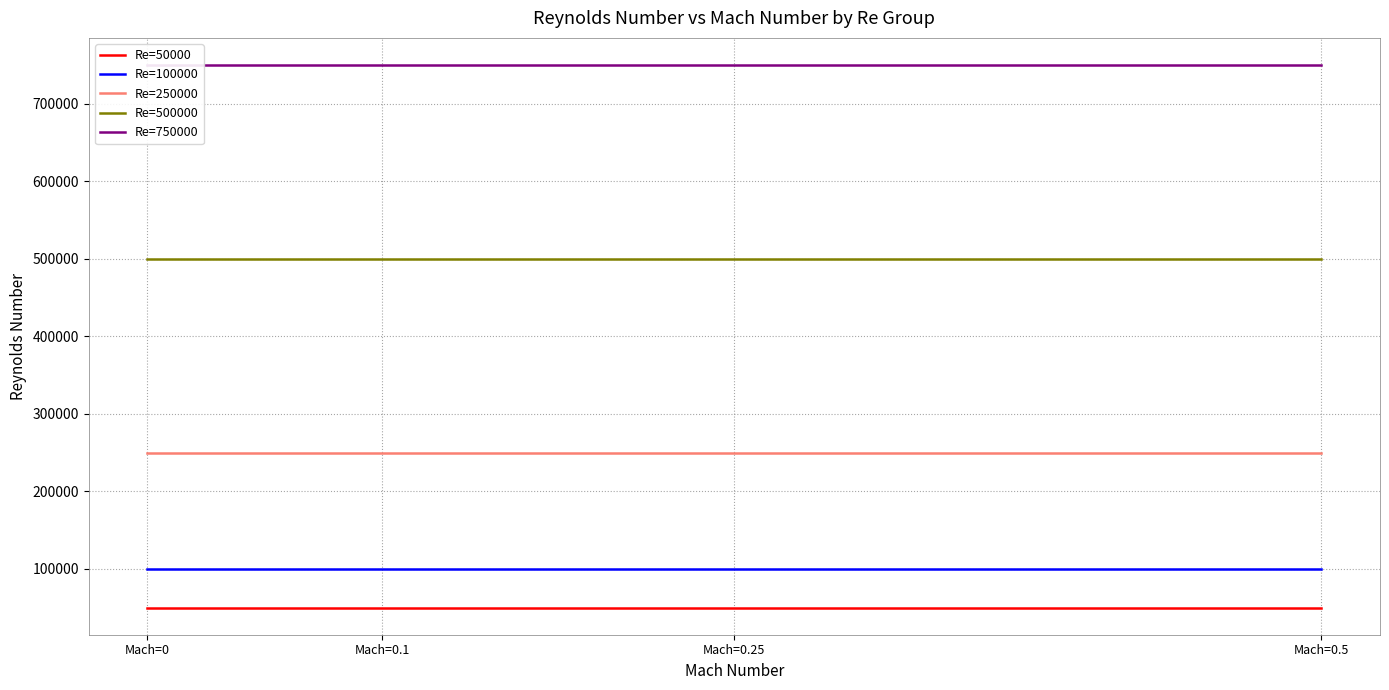

Reading left to right, transcribe all the data shown in this chart.

Re=50000: Mach=0=50000	Mach=0.1=50000	Mach=0.25=50000	Mach=0.5=50000
Re=100000: Mach=0=100000	Mach=0.1=100000	Mach=0.25=100000	Mach=0.5=100000
Re=250000: Mach=0=250000	Mach=0.1=250000	Mach=0.25=250000	Mach=0.5=250000
Re=500000: Mach=0=500000	Mach=0.1=500000	Mach=0.25=500000	Mach=0.5=500000
Re=750000: Mach=0=750000	Mach=0.1=750000	Mach=0.25=750000	Mach=0.5=750000